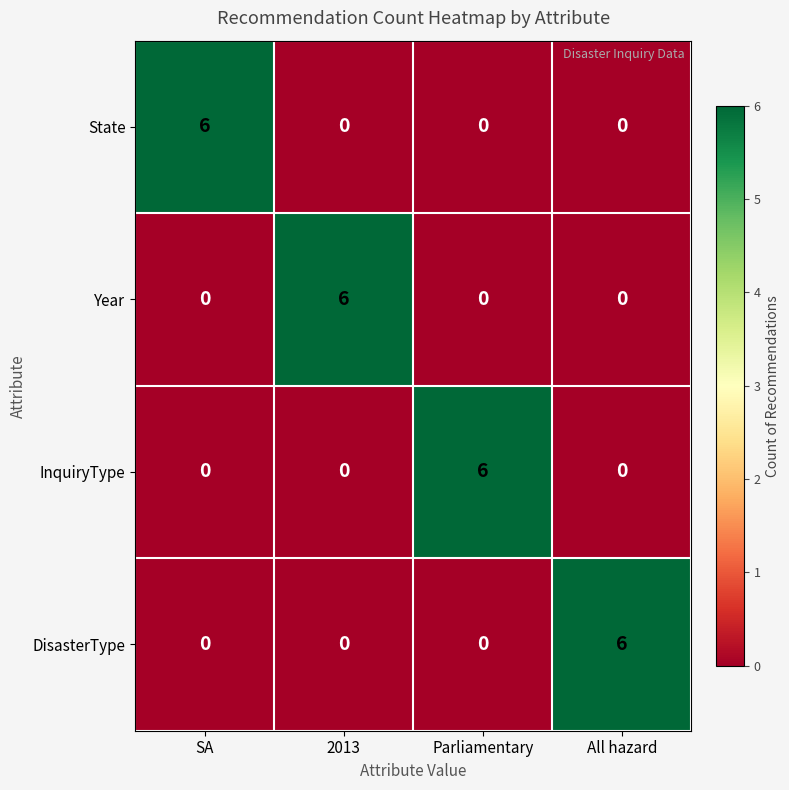

What is the spread (max minus min) of values at Parliamentary?

6